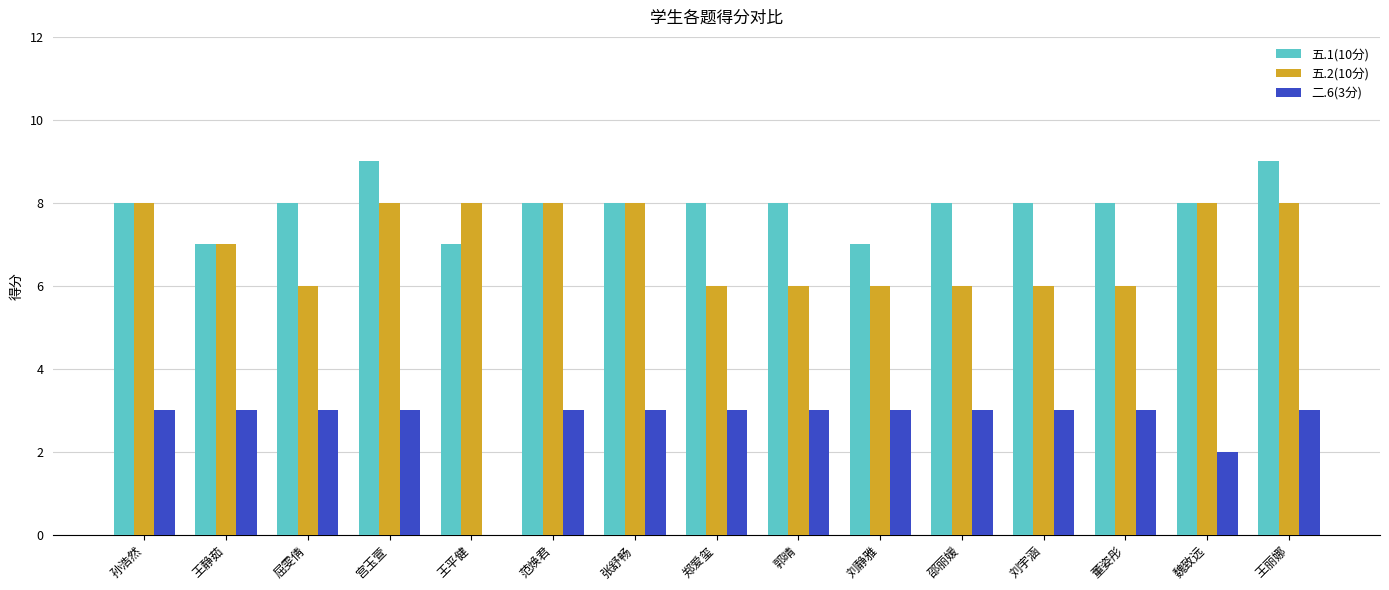

The value of 五.1(10分) at 张舒畅 is 8. True or false?

True